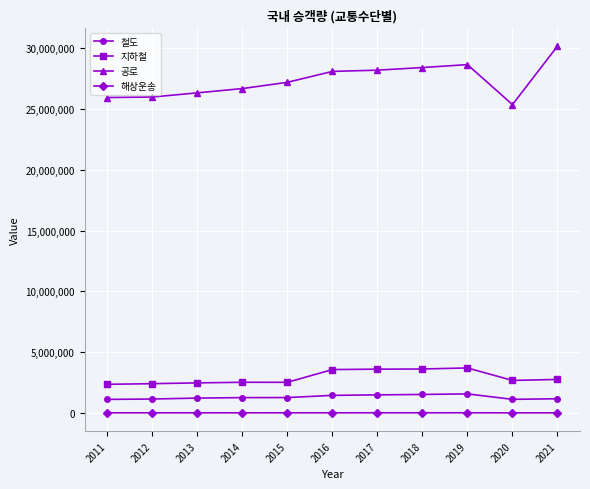

Is the value of 해상운송 at 2017 greater than the value of 공로 at 2014?

No